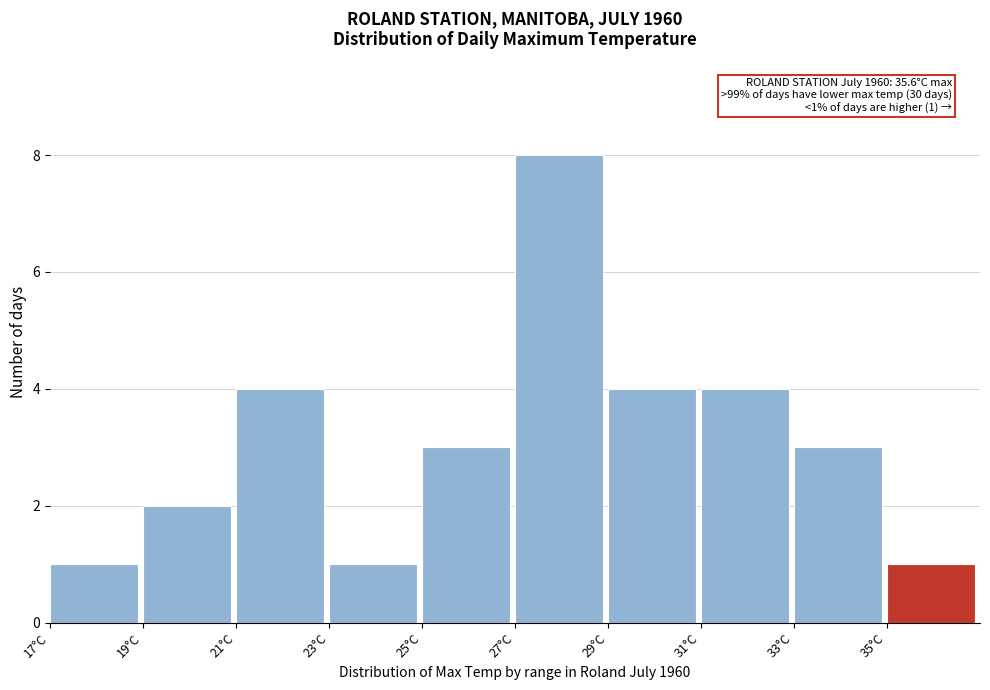

Which range on the x-axis has the tallest bar?

27 to 29